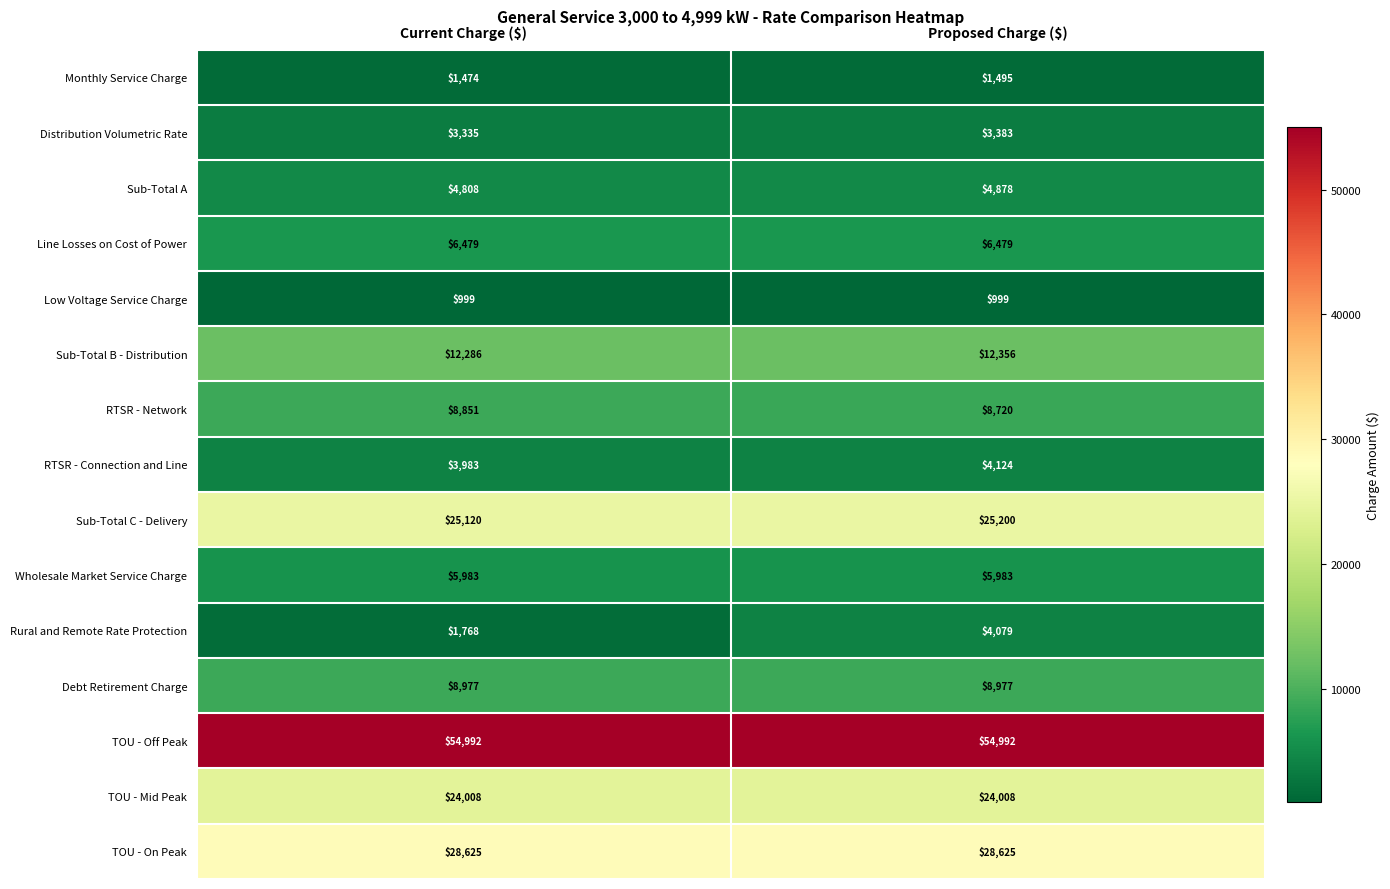

What is the lowest value of the RTSR - Network series?

8720